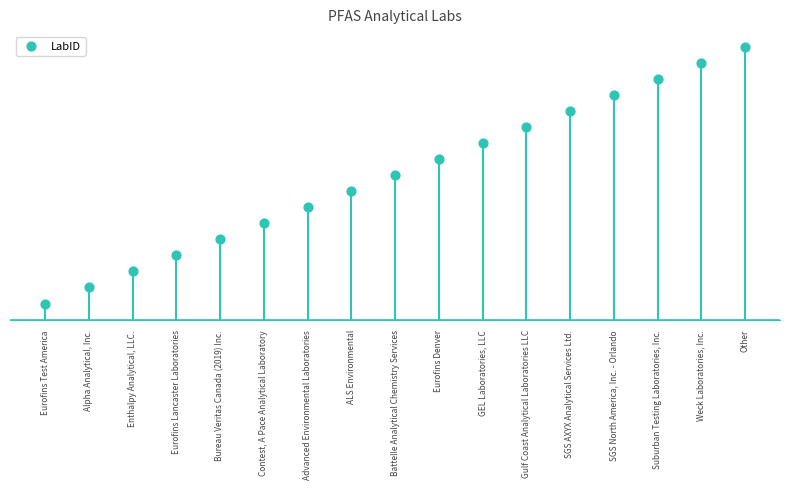

Which has a higher value, Weck Laboratories, Inc. or Contest, A Pace Analytical Laboratory?

Weck Laboratories, Inc.